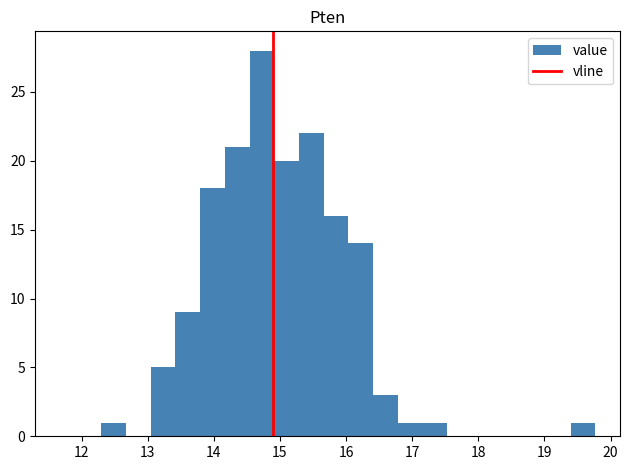

Around what value on the x-axis is the tallest bar? Give the approximate position of its centre, as read against the axis.

14.7